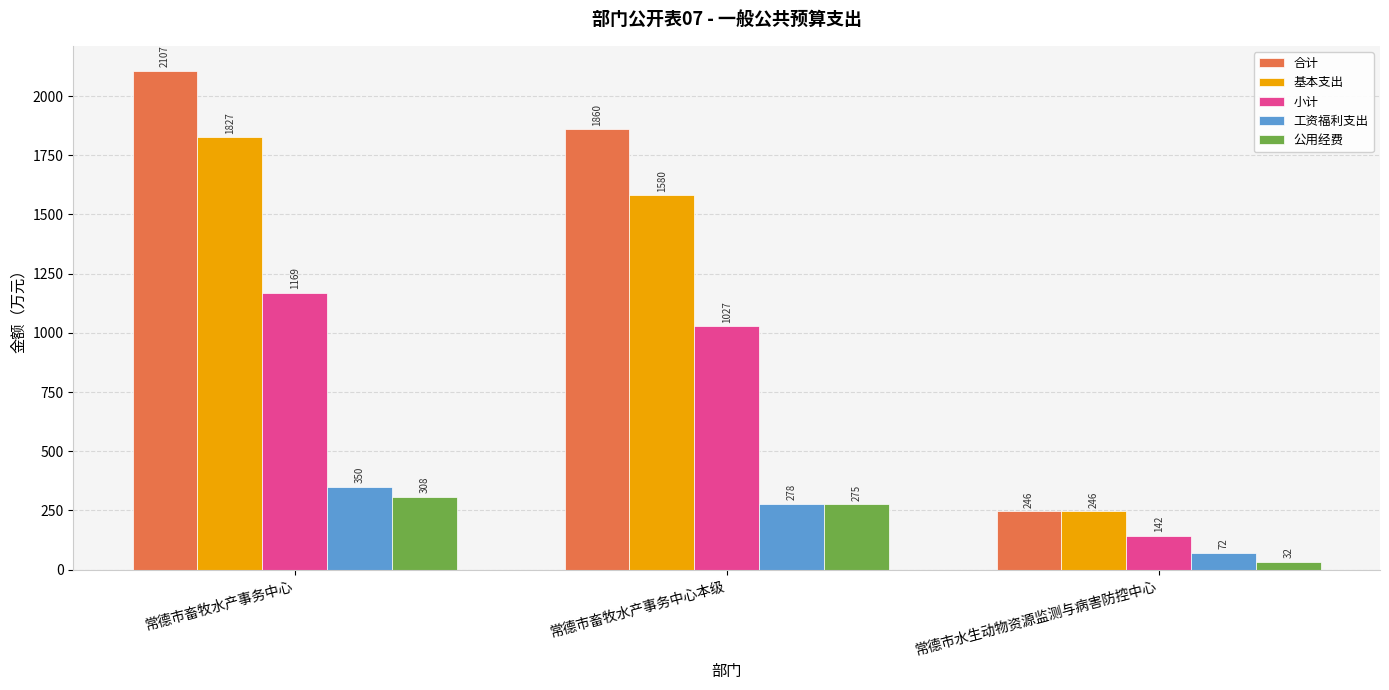

Which series changed the most between 常德市畜牧水产事务中心本级 and 常德市水生动物资源监测与病害防控中心?

合计